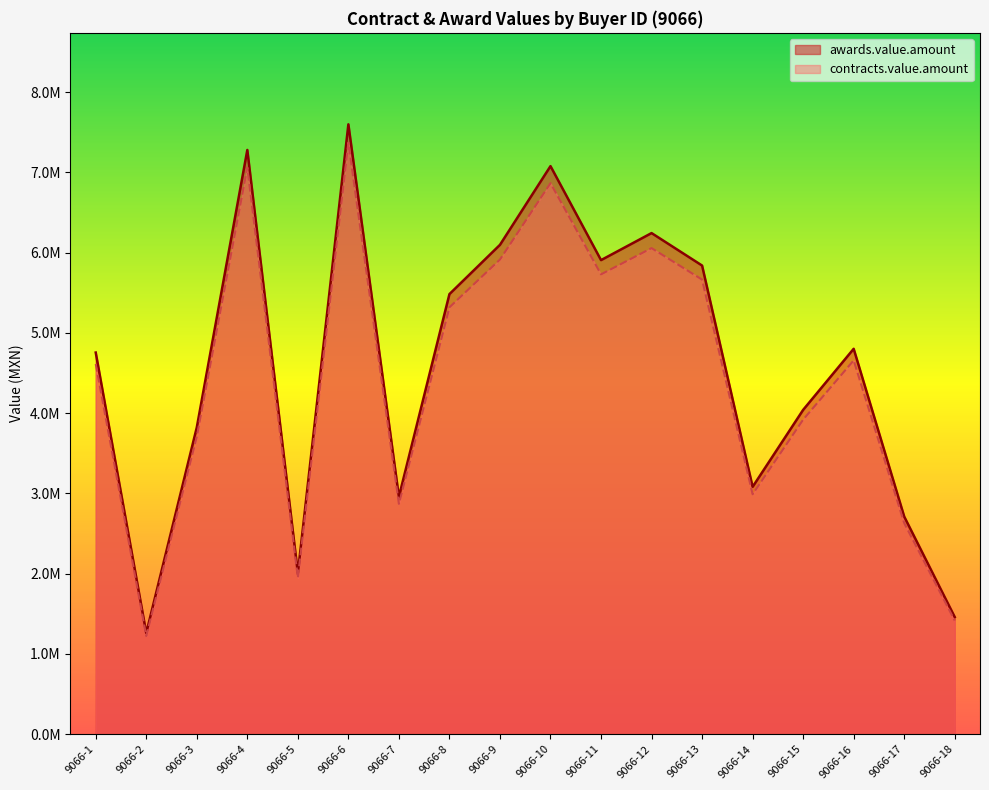

What value does the awards.value.amount series have at 9066-10?

7077521.1